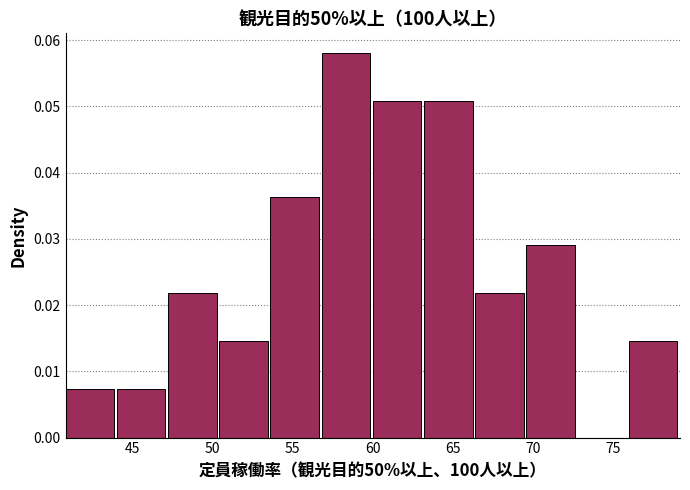

Over which range of the x-axis is the bar tallest?

56.8 to 60.0